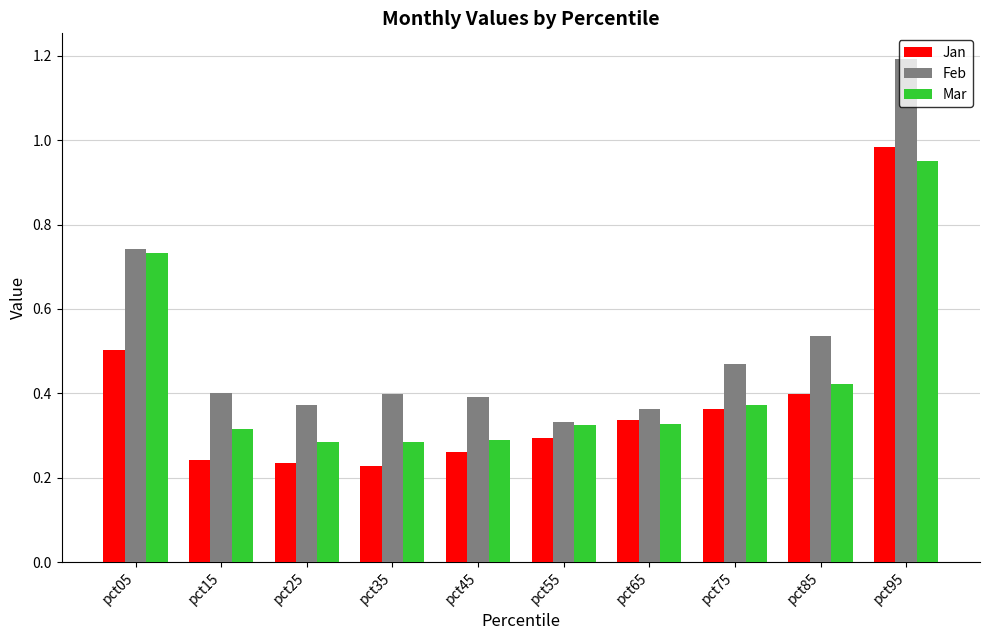

True or false: Feb has a value of 0.3 at pct55.

True